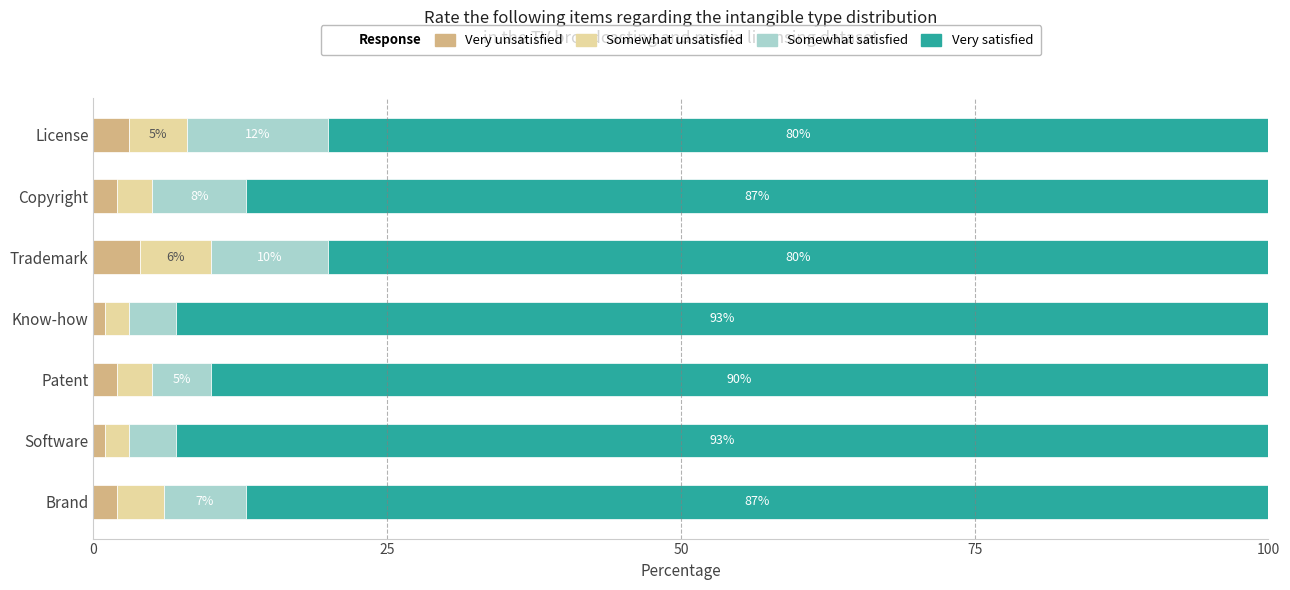

What is the total value across all series at Copyright?

100